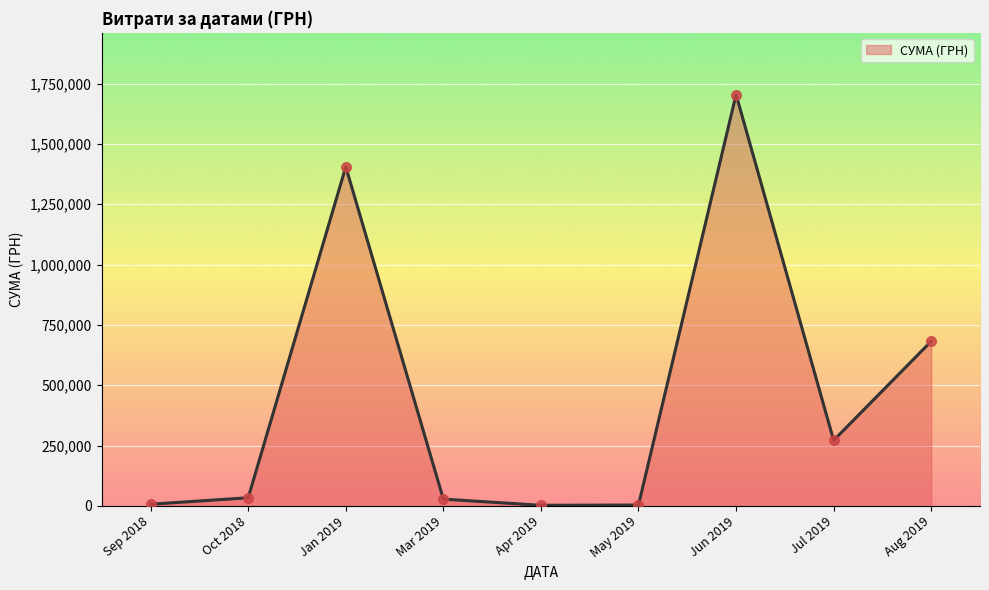

The value at Jun 2019 is 1704485.8. True or false?

True